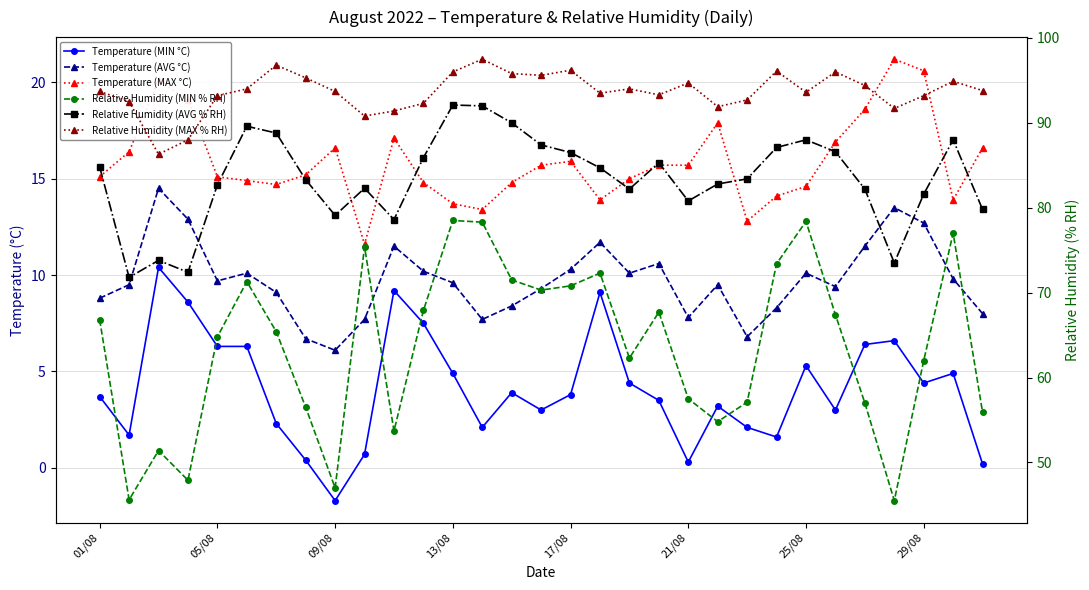

Is the value of Temperature (MIN °C) at 14 greater than the value of Temperature (AVG °C) at 25?

No